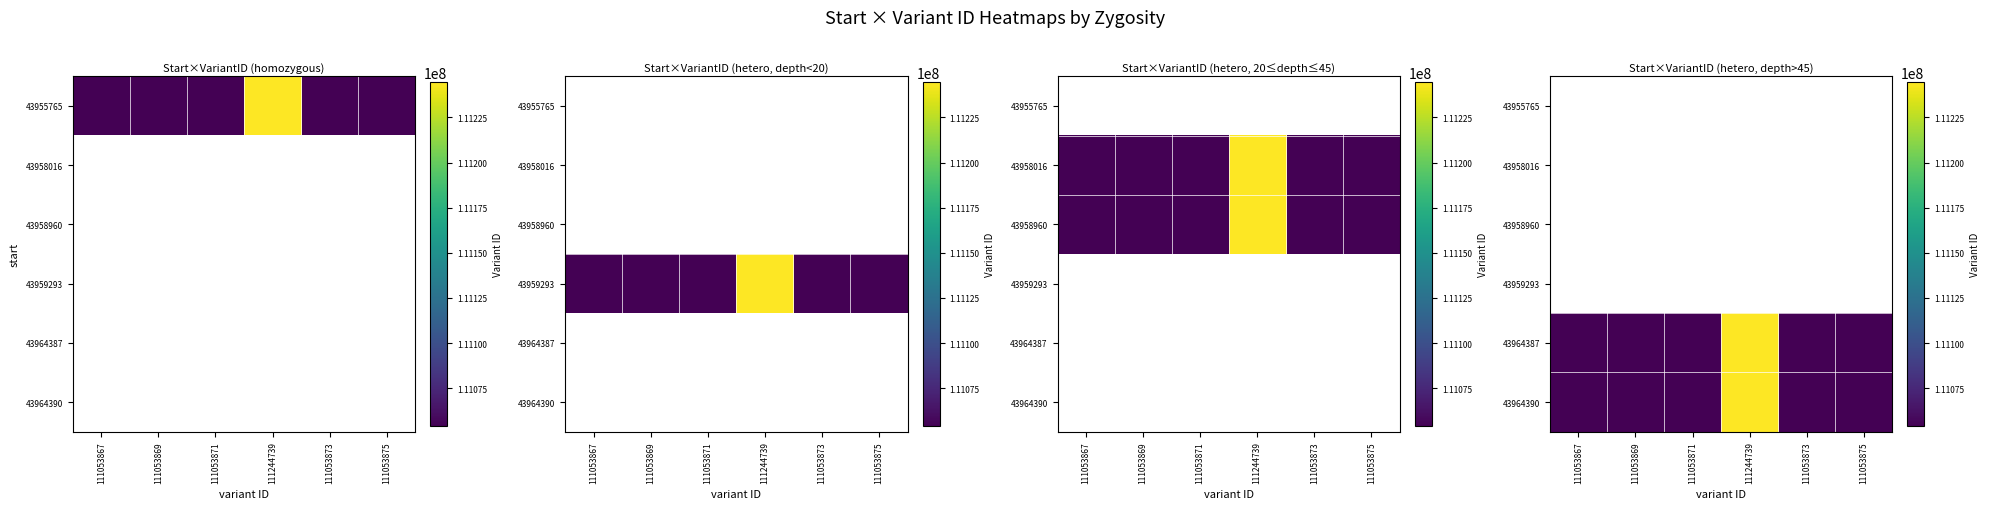

List the series in order of their peak value, highest first.

43955765, 43958016, 43958960, 43959293, 43964387, 43964390